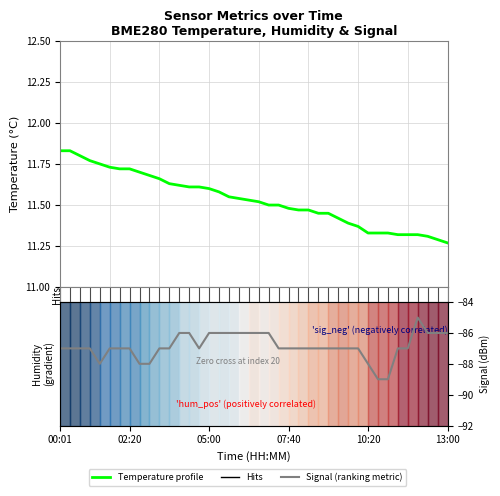

At which category is the sum across all series the highest?

36